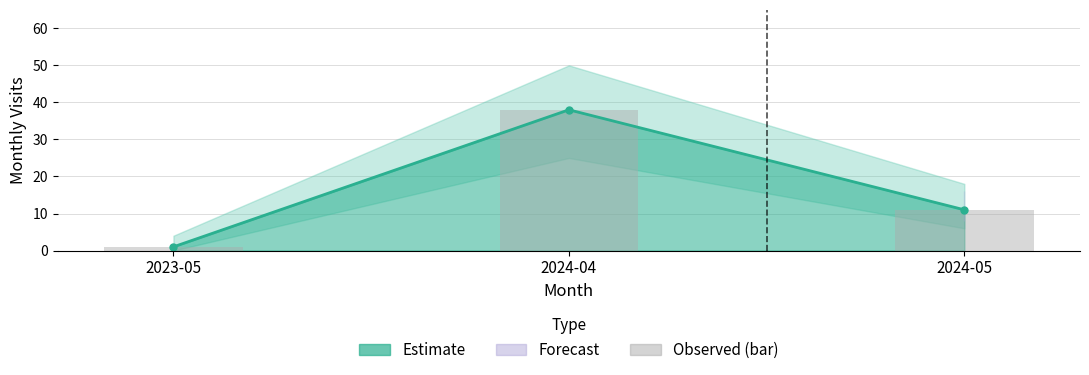

What is the minimum value shown in the chart?

1